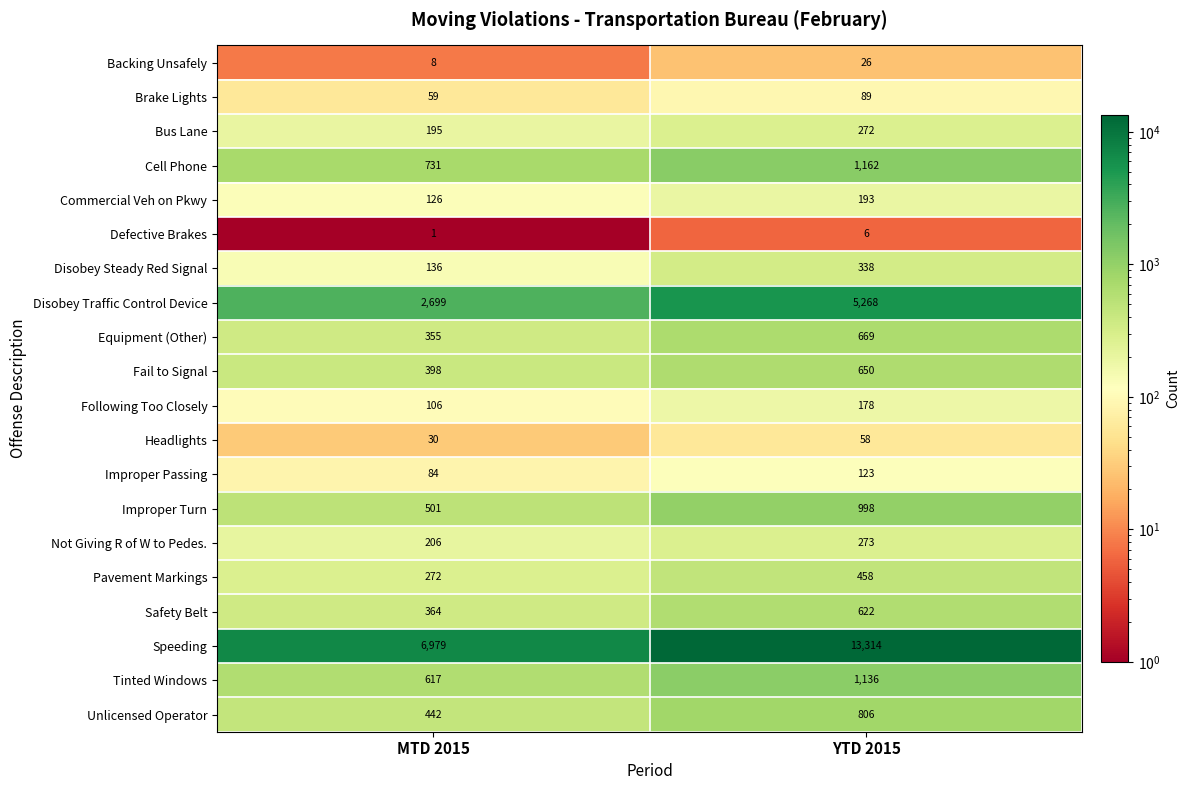

List the series in order of their peak value, lowest first.

Defective Brakes, Backing Unsafely, Headlights, Brake Lights, Improper Passing, Following Too Closely, Commercial Veh on Pkwy, Bus Lane, Not Giving R of W to Pedes., Disobey Steady Red Signal, Pavement Markings, Safety Belt, Fail to Signal, Equipment (Other), Unlicensed Operator, Improper Turn, Tinted Windows, Cell Phone, Disobey Traffic Control Device, Speeding